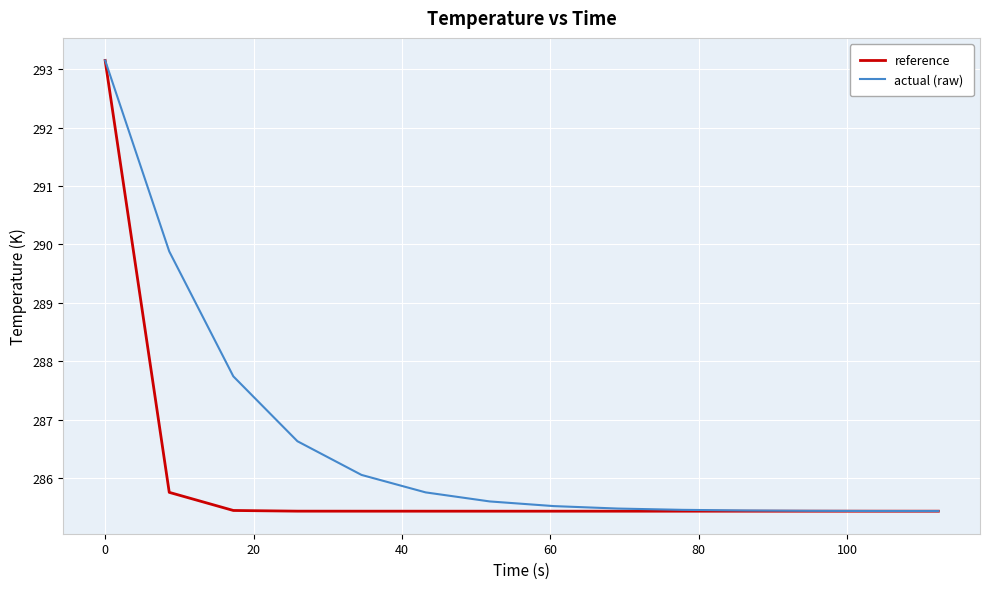

Which series has the largest range (max minus min)?

reference